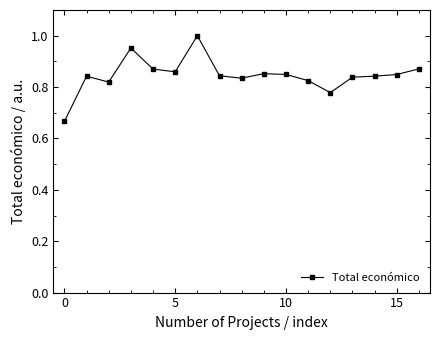

Count the number of data series in this chart.

1